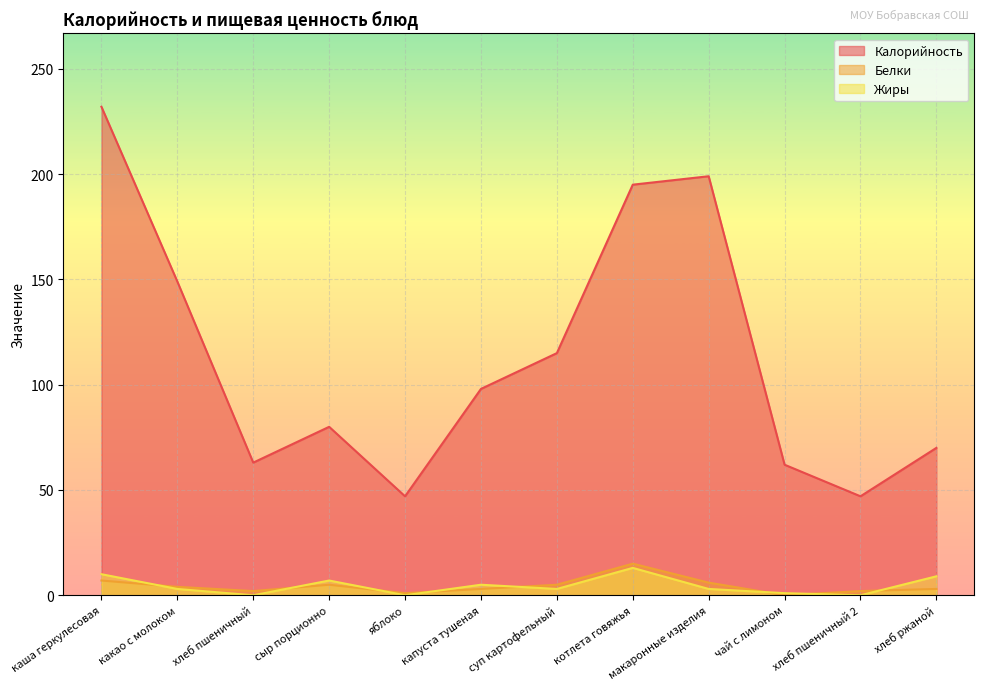

True or false: Калорийность and Жиры intersect in this chart.

False